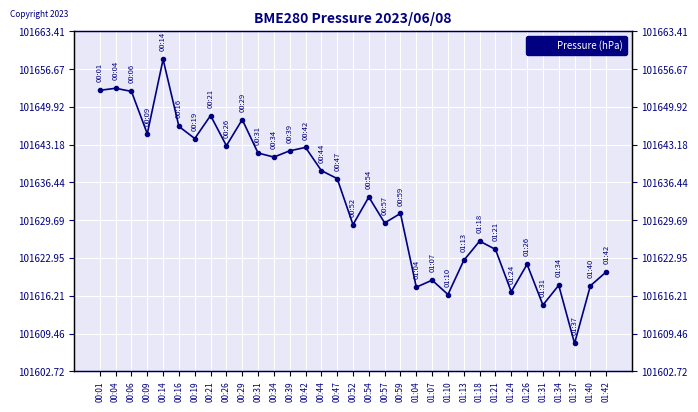

What is the difference between the values at 01:40 and 00:19?

26.3